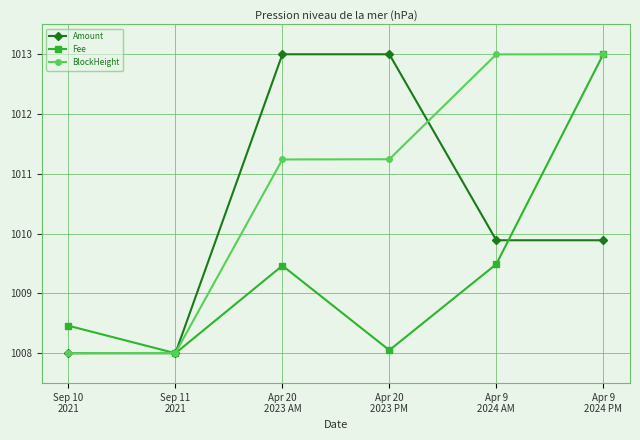

List the series in order of their overall mean, highest first.

BlockHeight, Amount, Fee